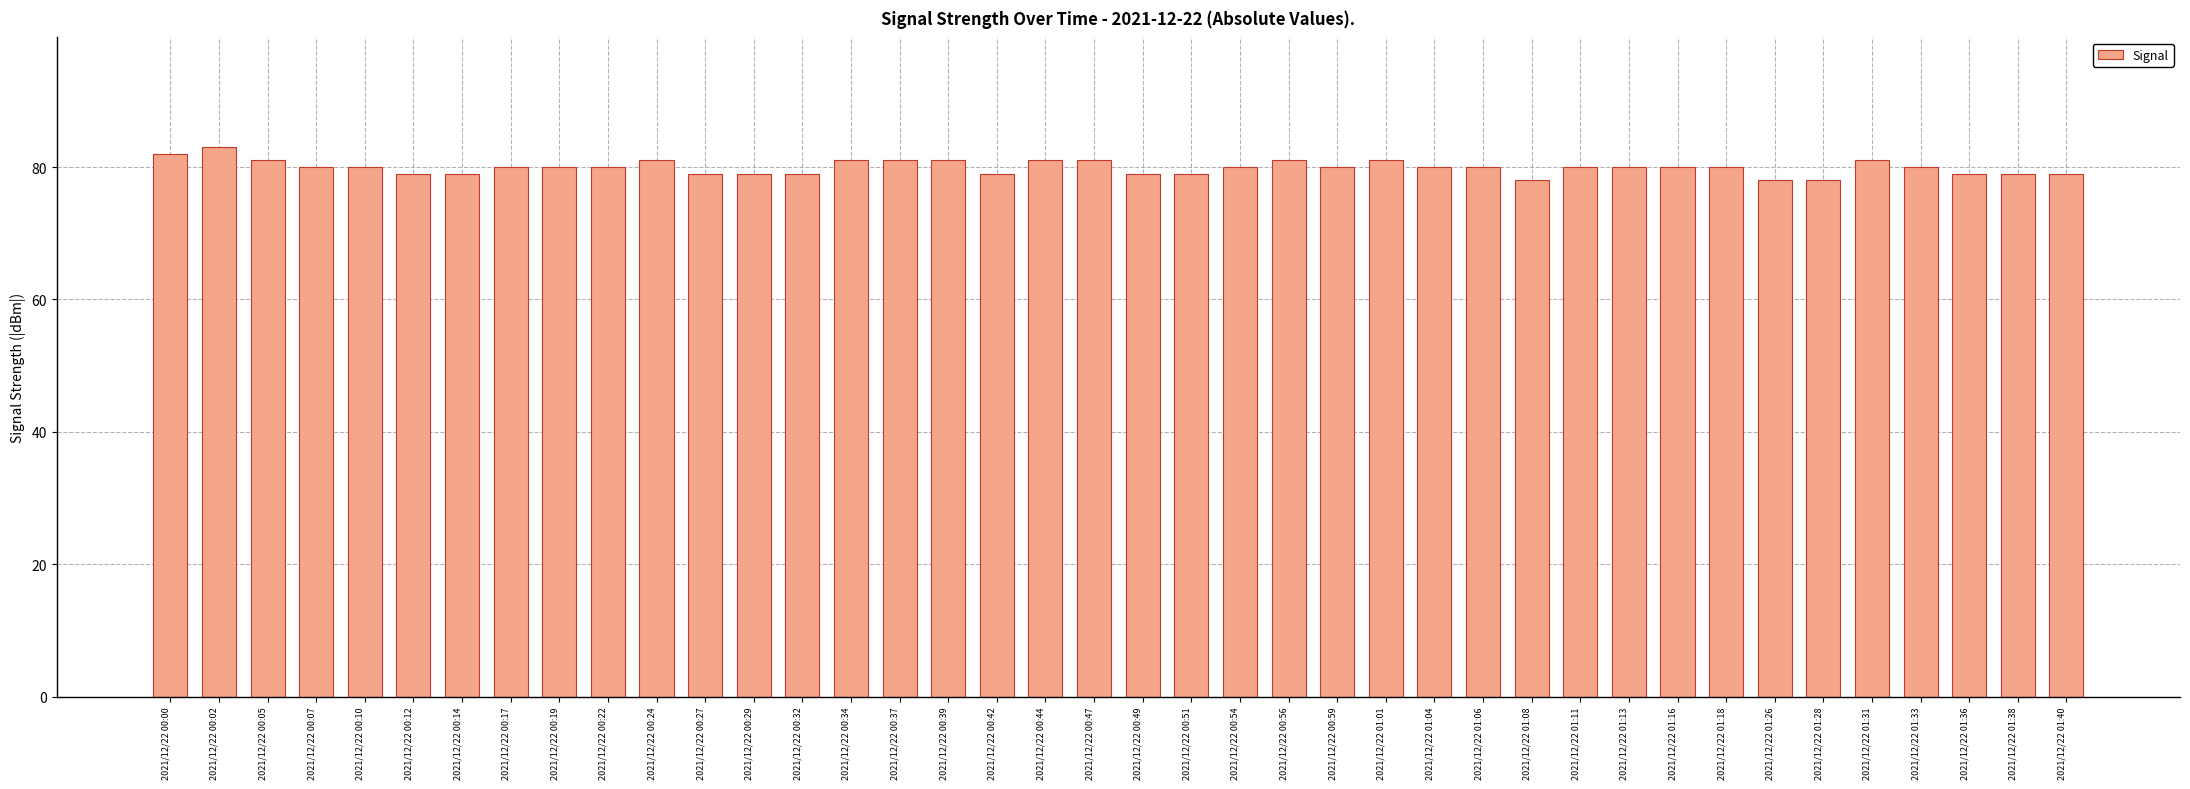

Reading left to right, list all the values displayed in this chart.

2021/12/22 00:00=82	2021/12/22 00:02=83	2021/12/22 00:05=81	2021/12/22 00:07=80	2021/12/22 00:10=80	2021/12/22 00:12=79	2021/12/22 00:14=79	2021/12/22 00:17=80	2021/12/22 00:19=80	2021/12/22 00:22=80	2021/12/22 00:24=81	2021/12/22 00:27=79	2021/12/22 00:29=79	2021/12/22 00:32=79	2021/12/22 00:34=81	2021/12/22 00:37=81	2021/12/22 00:39=81	2021/12/22 00:42=79	2021/12/22 00:44=81	2021/12/22 00:47=81	2021/12/22 00:49=79	2021/12/22 00:51=79	2021/12/22 00:54=80	2021/12/22 00:56=81	2021/12/22 00:59=80	2021/12/22 01:01=81	2021/12/22 01:04=80	2021/12/22 01:06=80	2021/12/22 01:08=78	2021/12/22 01:11=80	2021/12/22 01:13=80	2021/12/22 01:16=80	2021/12/22 01:18=80	2021/12/22 01:26=78	2021/12/22 01:28=78	2021/12/22 01:31=81	2021/12/22 01:33=80	2021/12/22 01:36=79	2021/12/22 01:38=79	2021/12/22 01:40=79